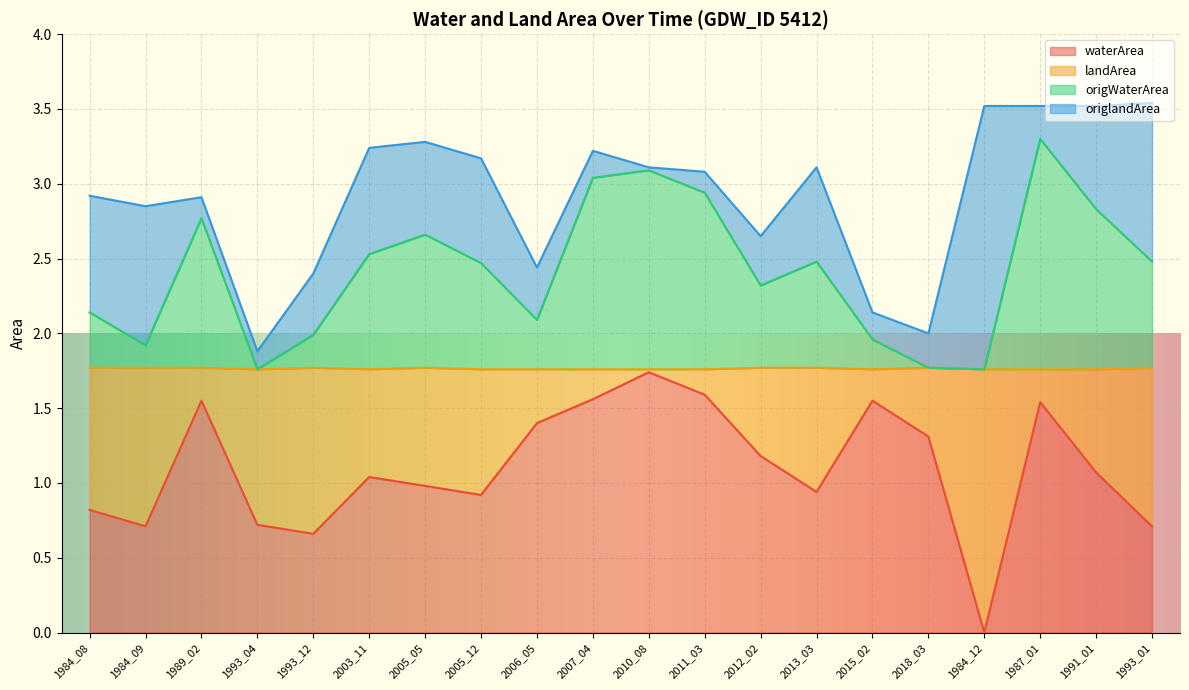

Is it true that waterArea equals 0.8 at 2012_02?

False